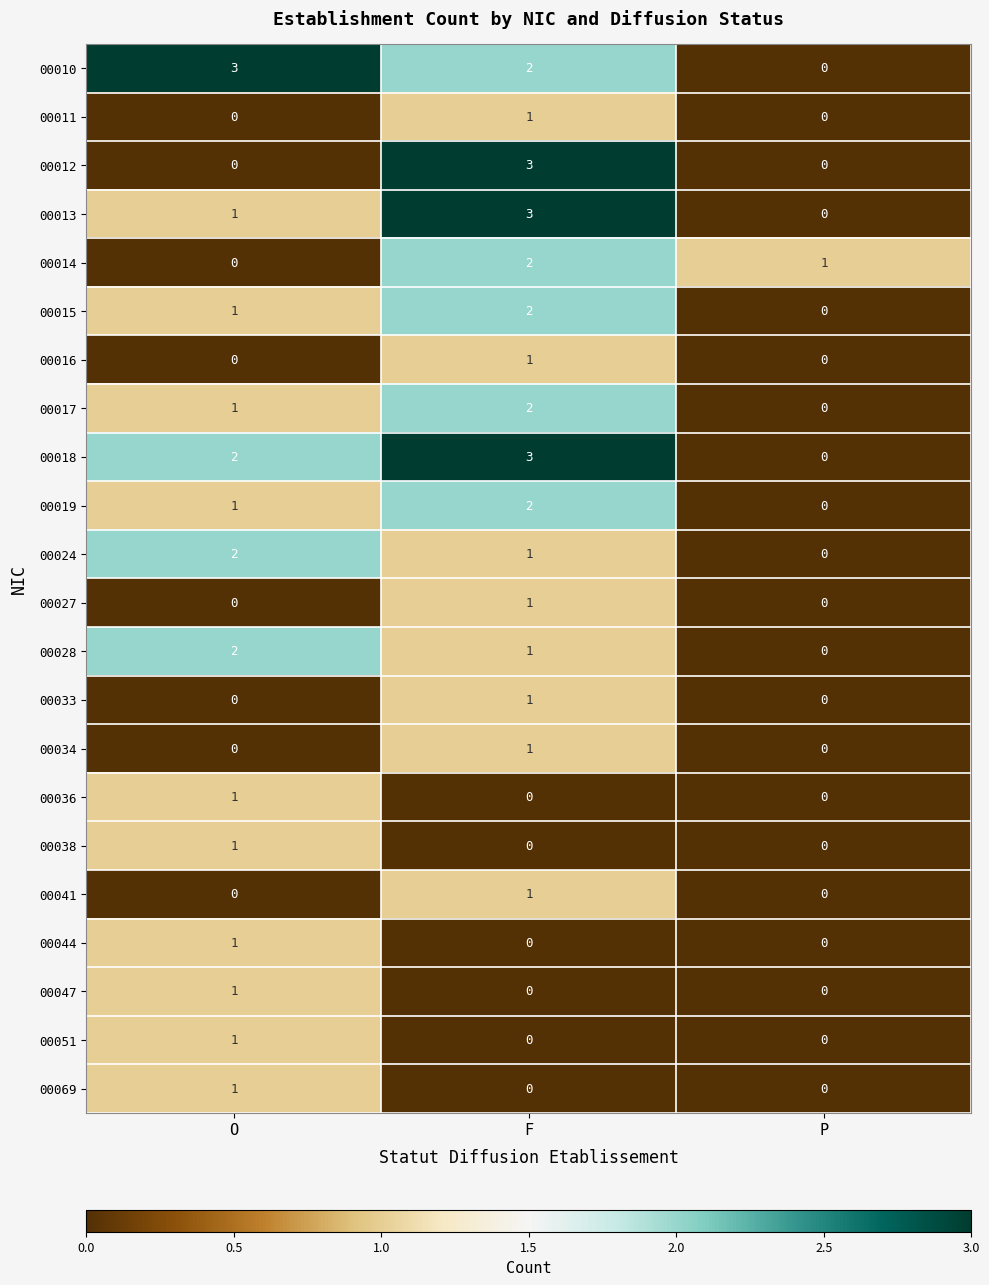

What is the total value across all series at F?

27